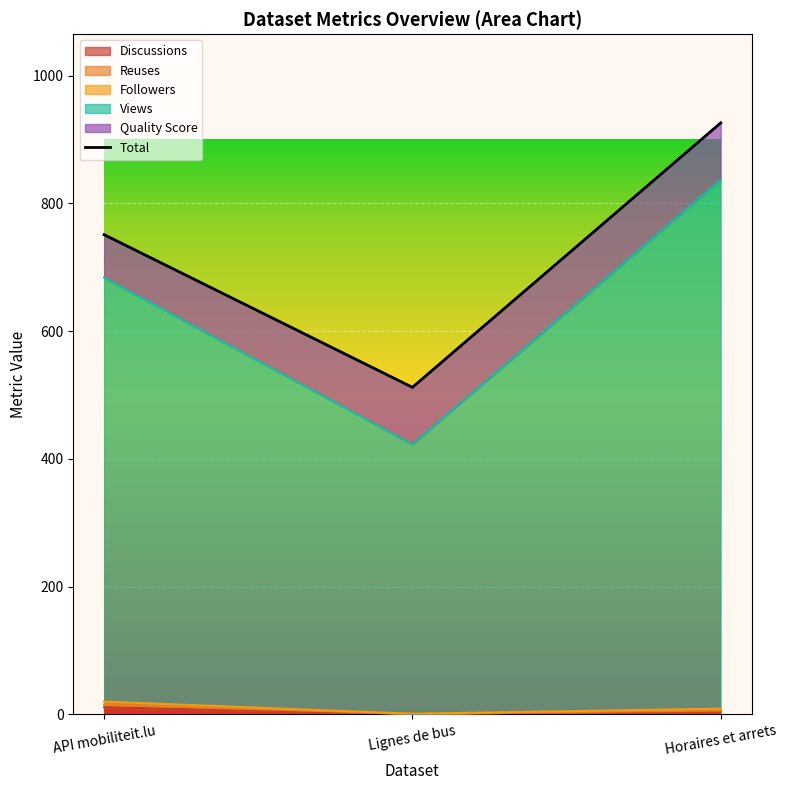

How many values in the Discussions series are below 5?

1